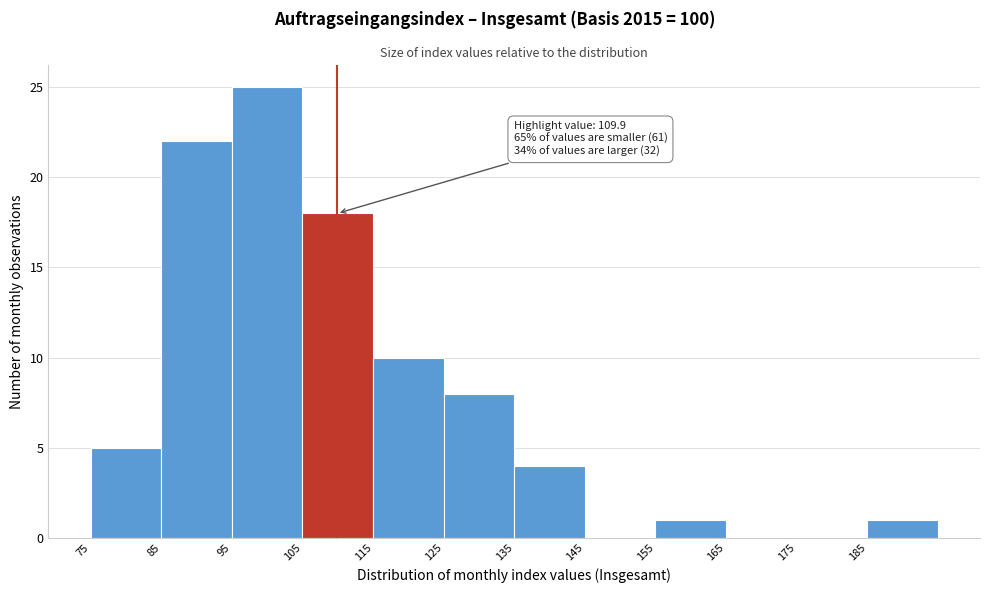

Which range on the x-axis has the tallest bar?

95 to 105